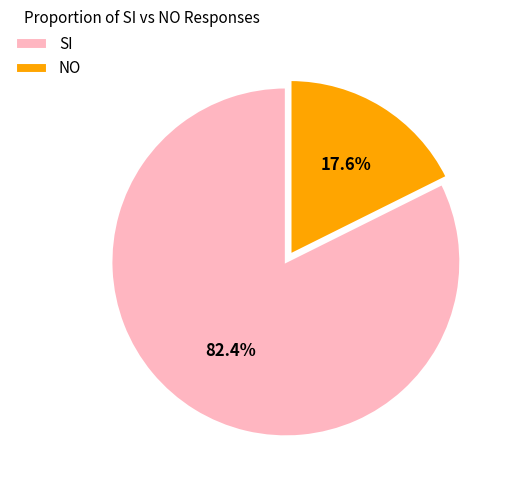

Is there a majority slice in this chart?

Yes